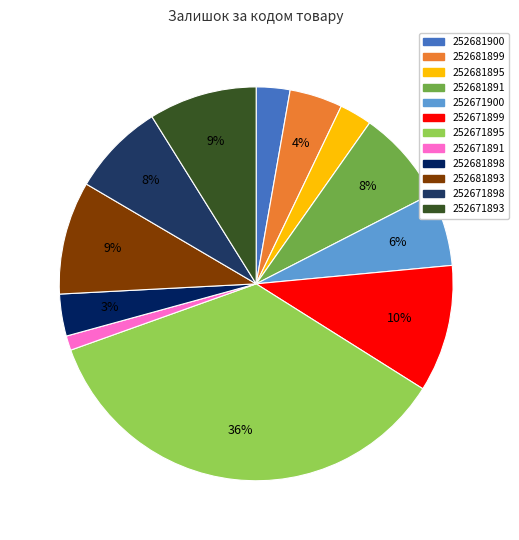

Rank the categories by value from lowest to highest.

252671891, 252681895, 252681900, 252681898, 252681899, 252671900, 252671898, 252681891, 252671893, 252681893, 252671899, 252671895